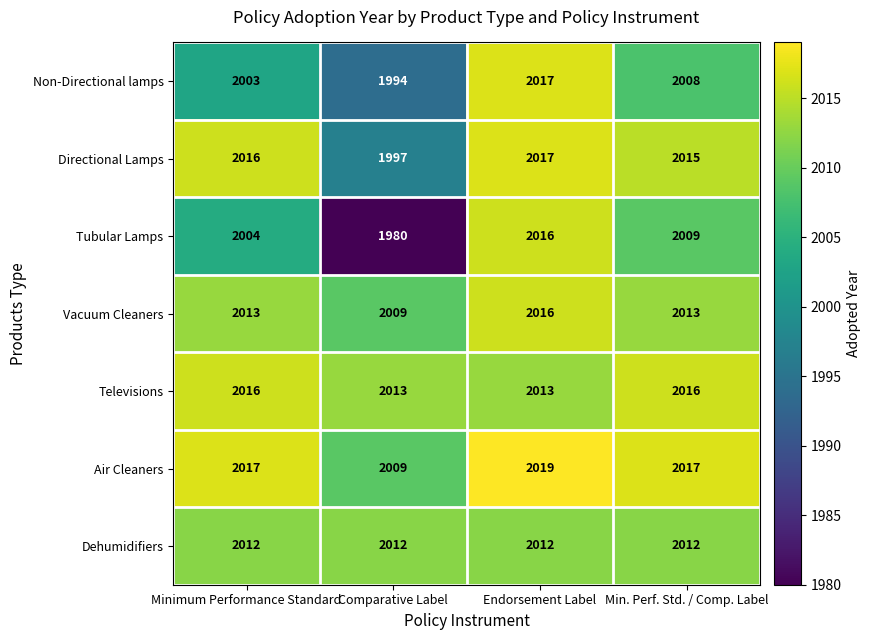

Read the Tubular Lamps value at Minimum Performance Standard.

2004